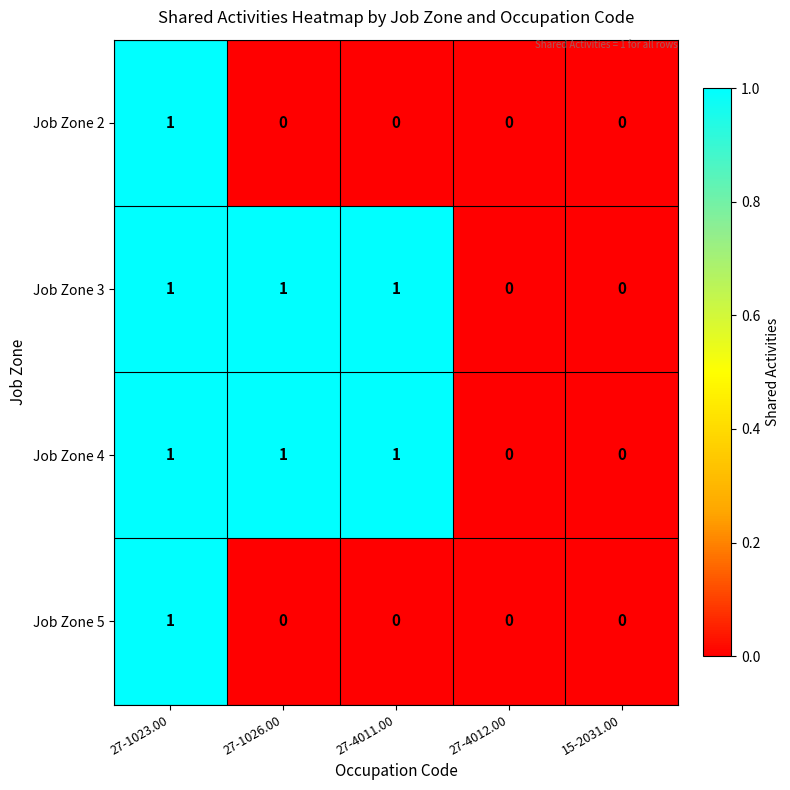

What is the sum of all Job Zone 4 values?

3